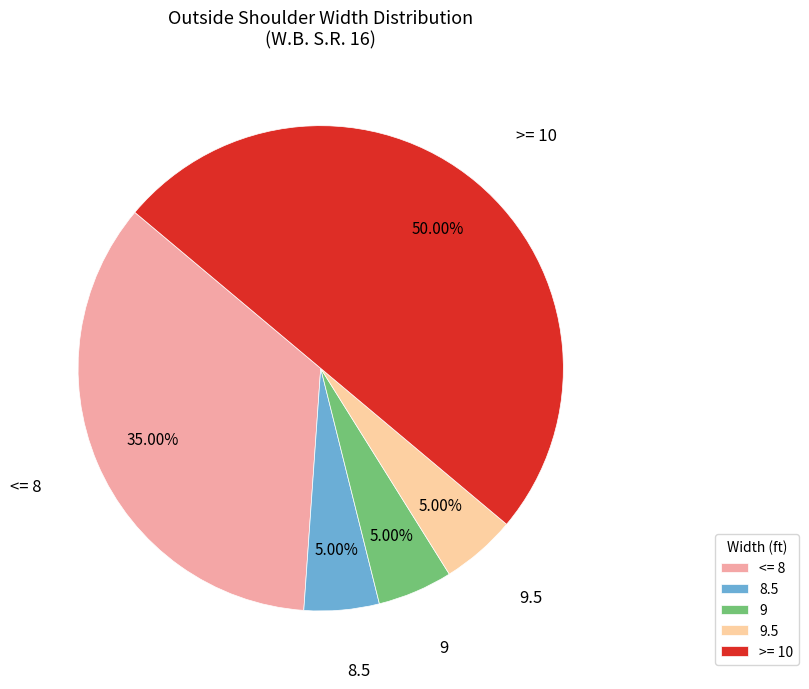

Which has a higher value, >= 10 or 9.5?

>= 10